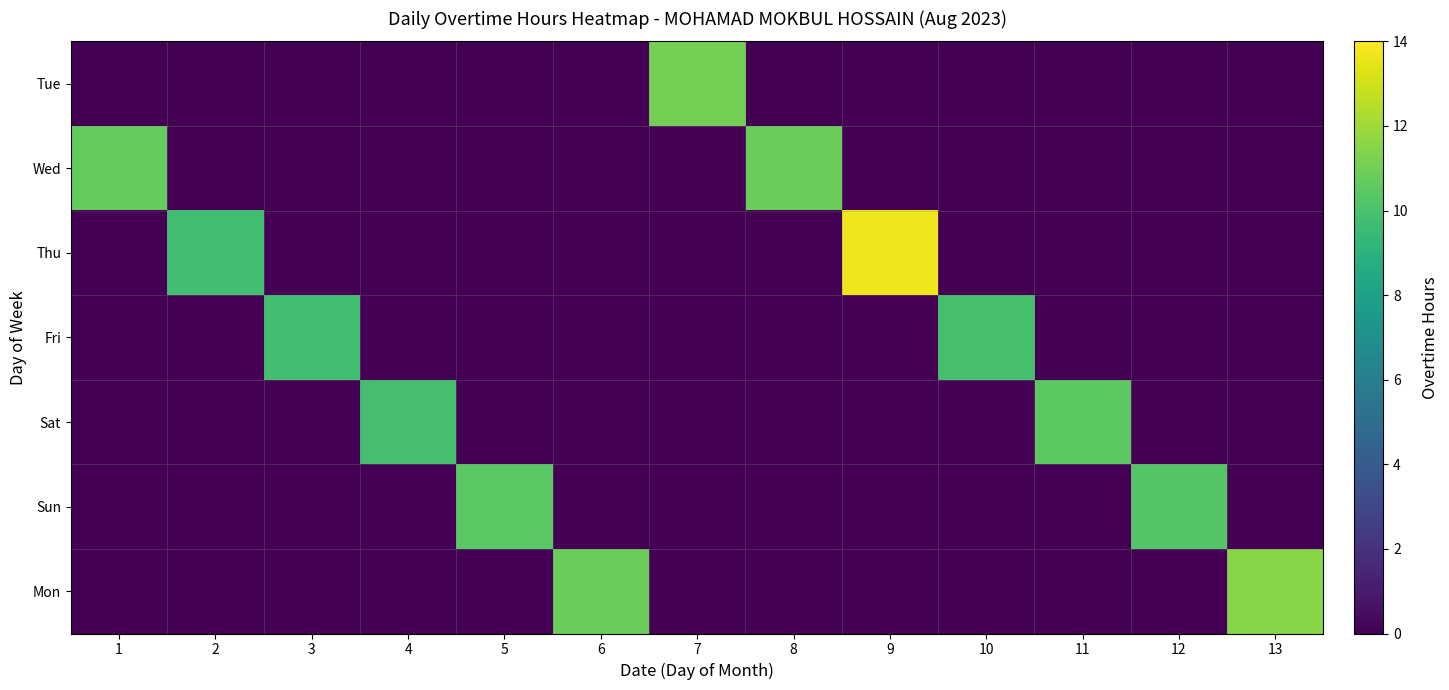

List the series in order of their peak value, highest first.

Thu, Mon, Tue, Wed, Sat, Sun, Fri